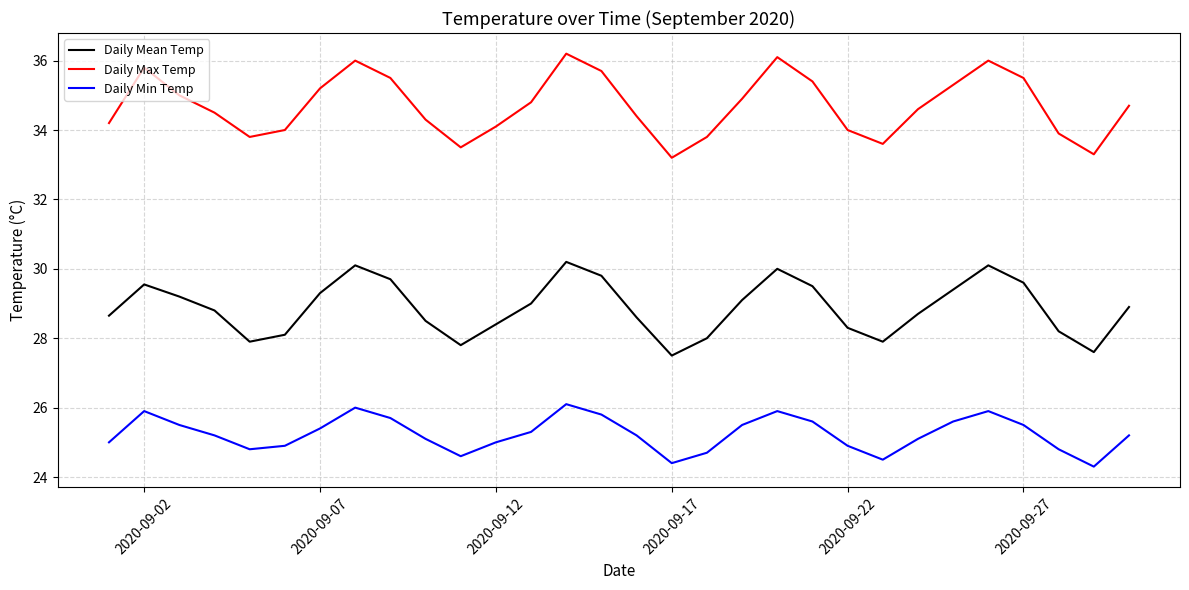

Which series has the largest total across all categories?

Daily Max Temp